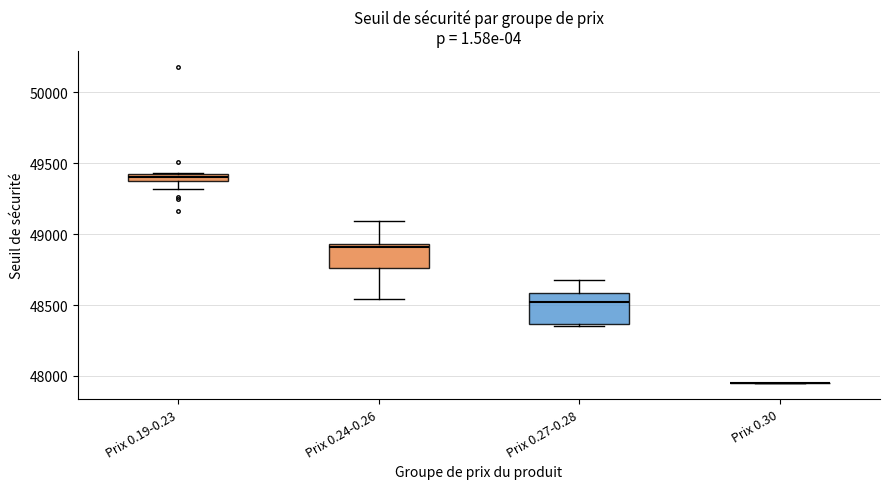

Which box is the tallest, from its lower edge to its upper edge?

Prix 0.27-0.28